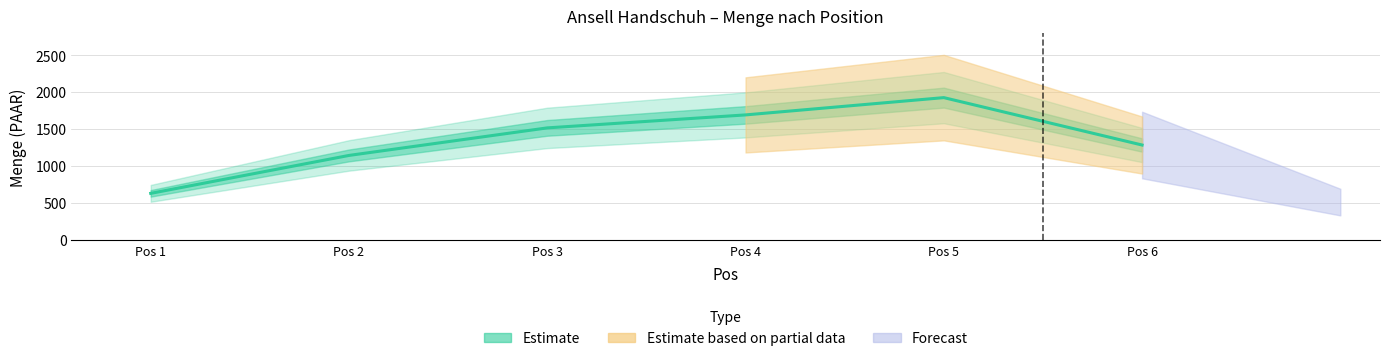

How many lines are shown in the chart?

1